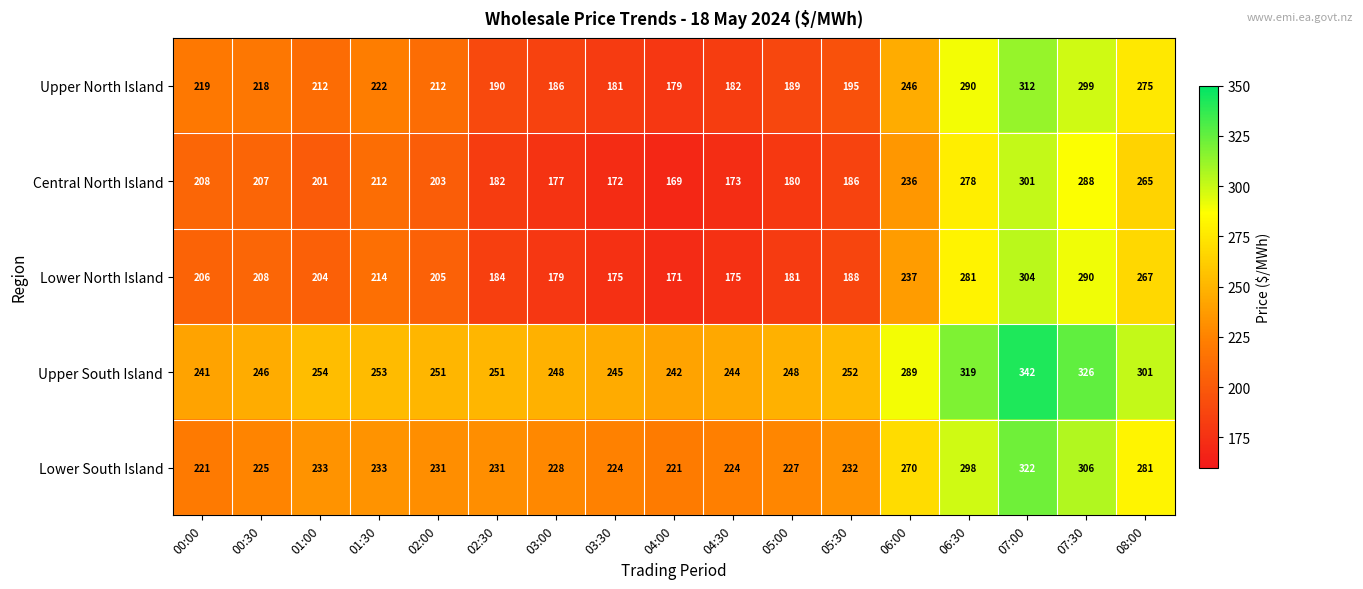

Where is Upper North Island nearest to the value 245?

06:00